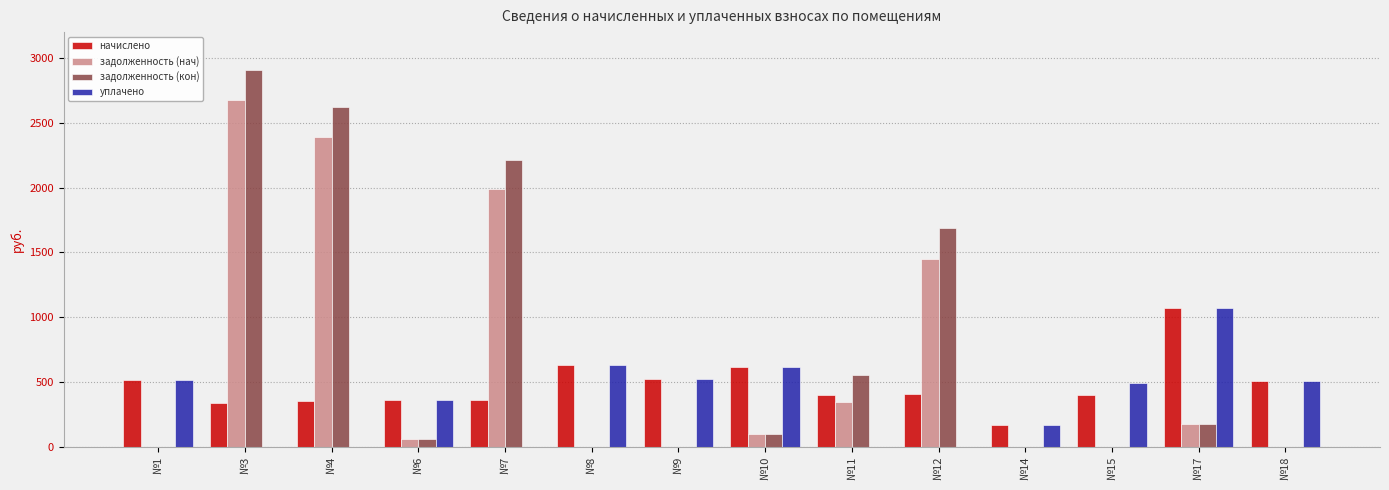

Which series changed the most between №11 and №17?

уплачено